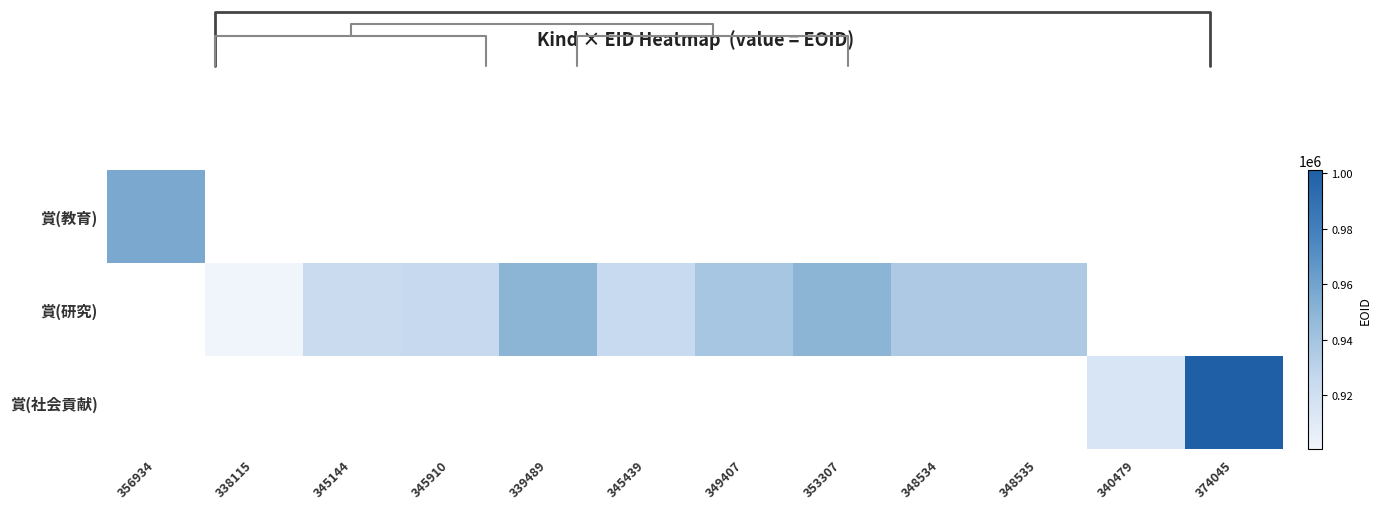

At which label does 賞(研究) first exceed 936133?

339489